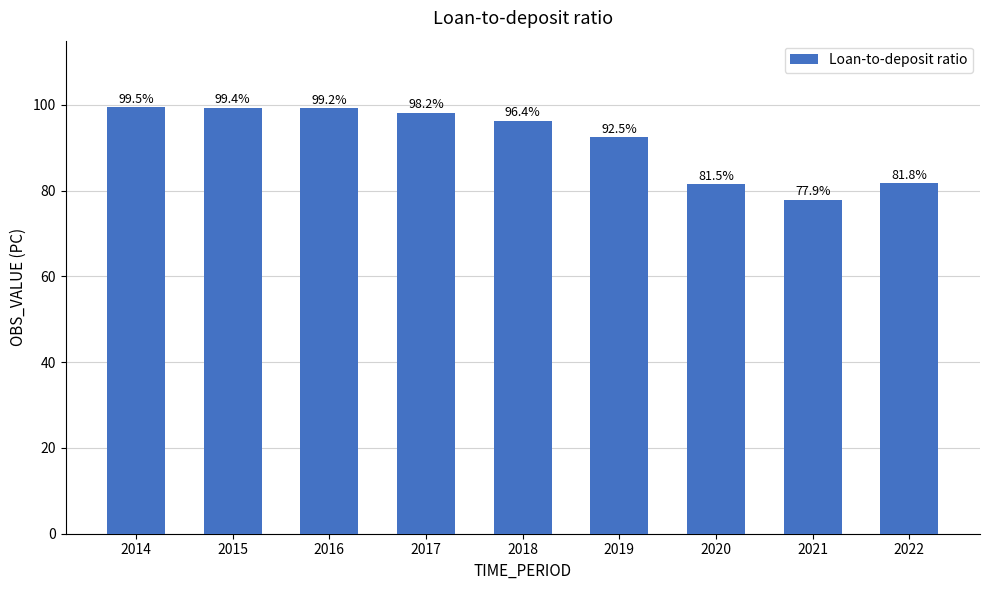

What value does the data have at 2018?

96.4